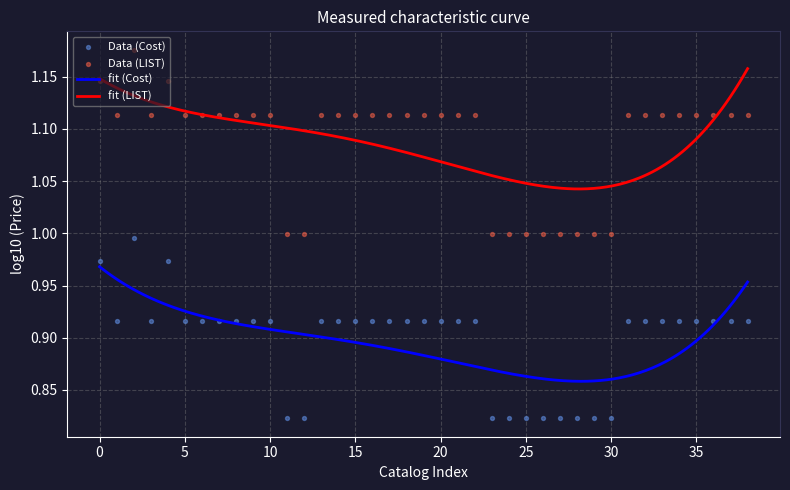

Which series has the widest spread of Y values?

LIST